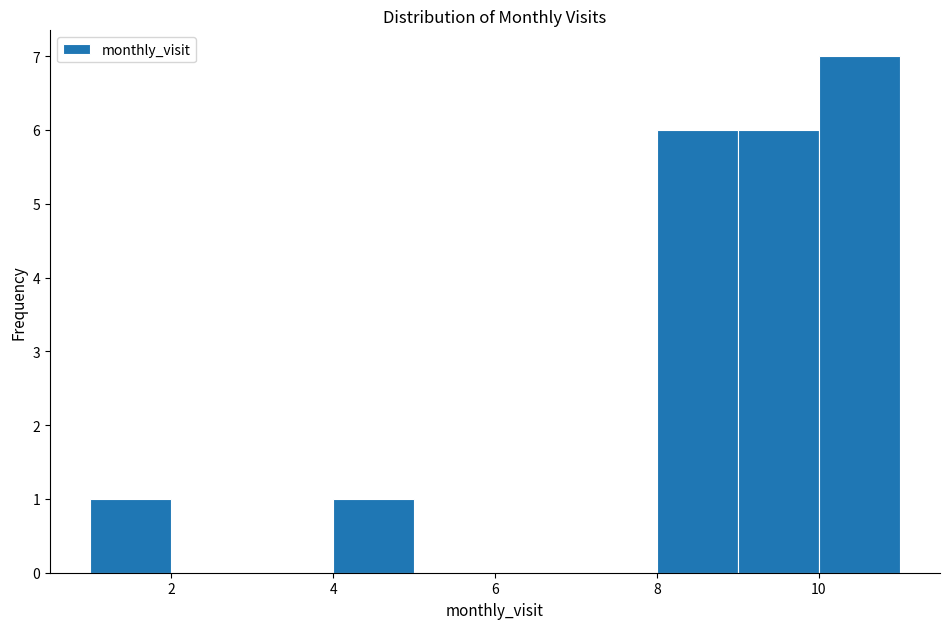

Reading left to right, transcribe this chart: for each bar, give the range it covers on the x-axis and its height. The values are not printed on the chart, so give them approximately, as read against the axis.

1 to 2: 1
2 to 3: 0
3 to 4: 0
4 to 5: 1
5 to 6: 0
6 to 7: 0
7 to 8: 0
8 to 9: 6
9 to 10: 6
10 to 11: 7